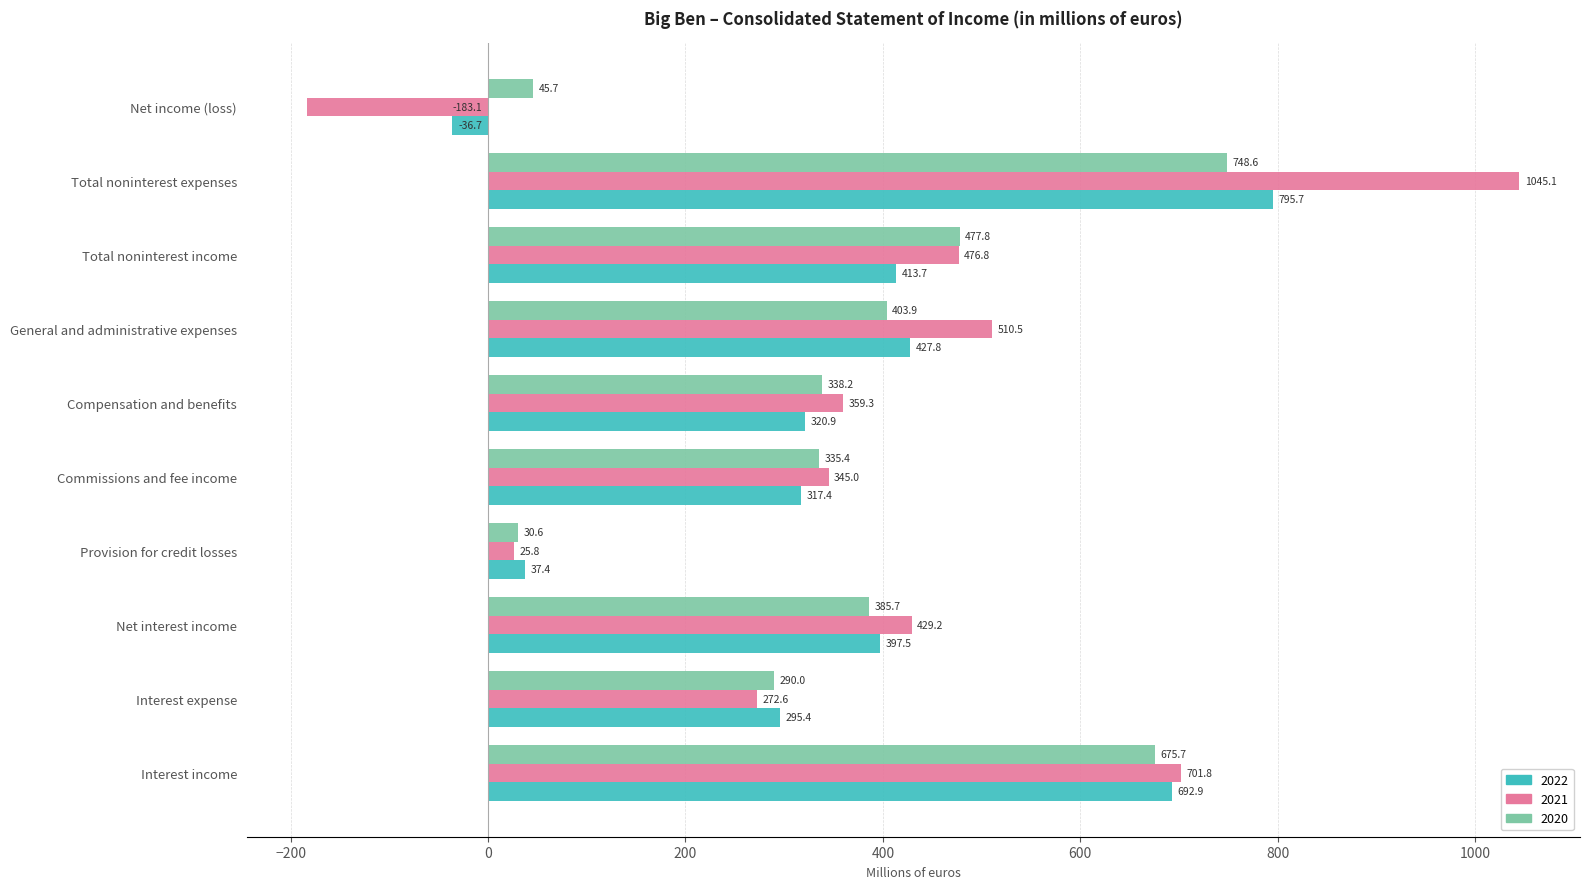

How many values in the 2021 series exceed 429?

5